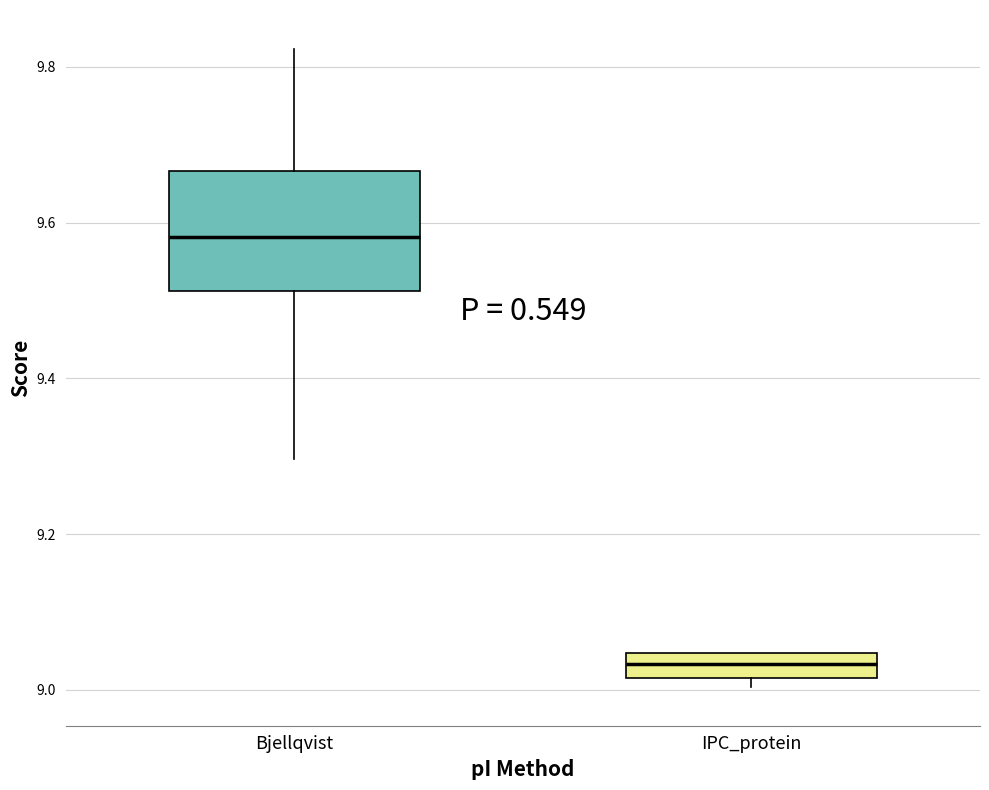

Which box is the tallest, from its lower edge to its upper edge?

Bjellqvist